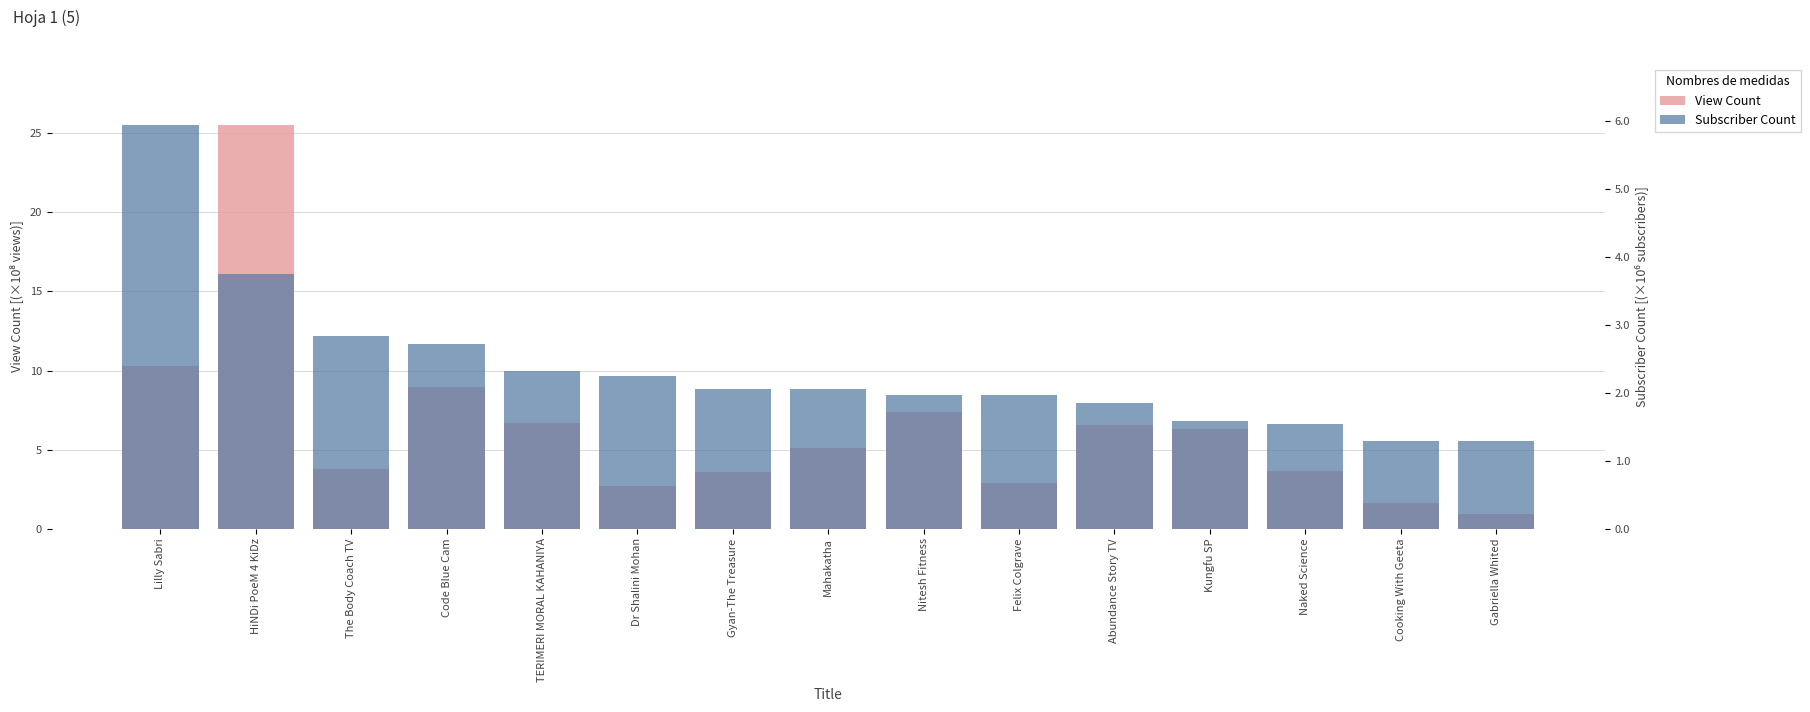

What is the spread (max minus min) of values at Naked Science?

2.1